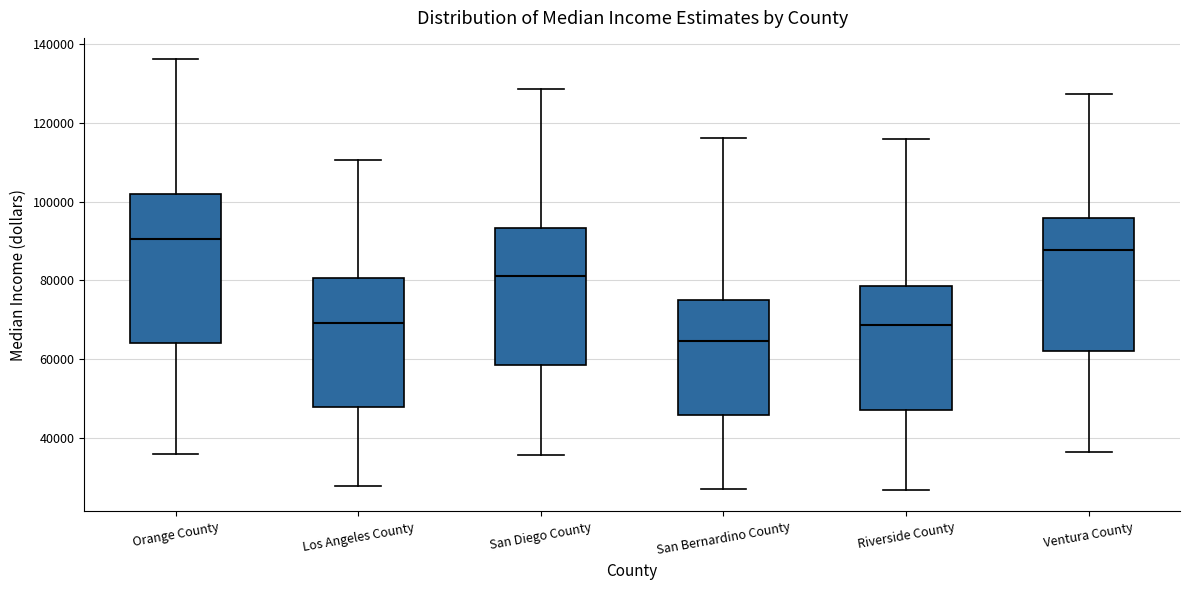

Reading left to right, transcribe this box plot: for each box, give where its median line is, the range the box spans, and where its two whiskers end, as read against the y-axis. The values are not printed on the chart, so give them approximately, as read against the axis.

Orange County: median 90000, box 64000 to 102000, whiskers 36000 to 136000
Los Angeles County: median 70000, box 48000 to 80000, whiskers 28000 to 110000
San Diego County: median 82000, box 58000 to 94000, whiskers 36000 to 128000
San Bernardino County: median 64000, box 46000 to 74000, whiskers 26000 to 116000
Riverside County: median 68000, box 46000 to 78000, whiskers 26000 to 116000
Ventura County: median 88000, box 62000 to 96000, whiskers 36000 to 128000